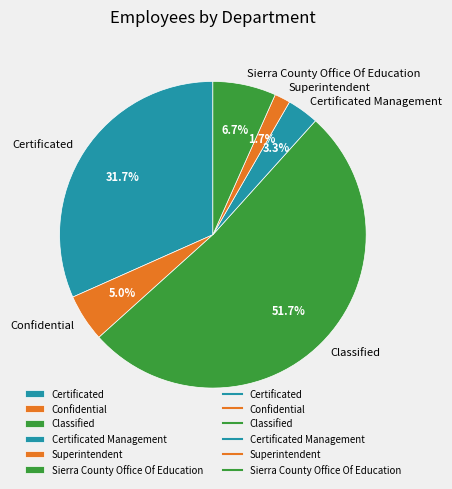

To the nearest percent, what is the difference between the Superintendent and Certificated slice percentages?

30%